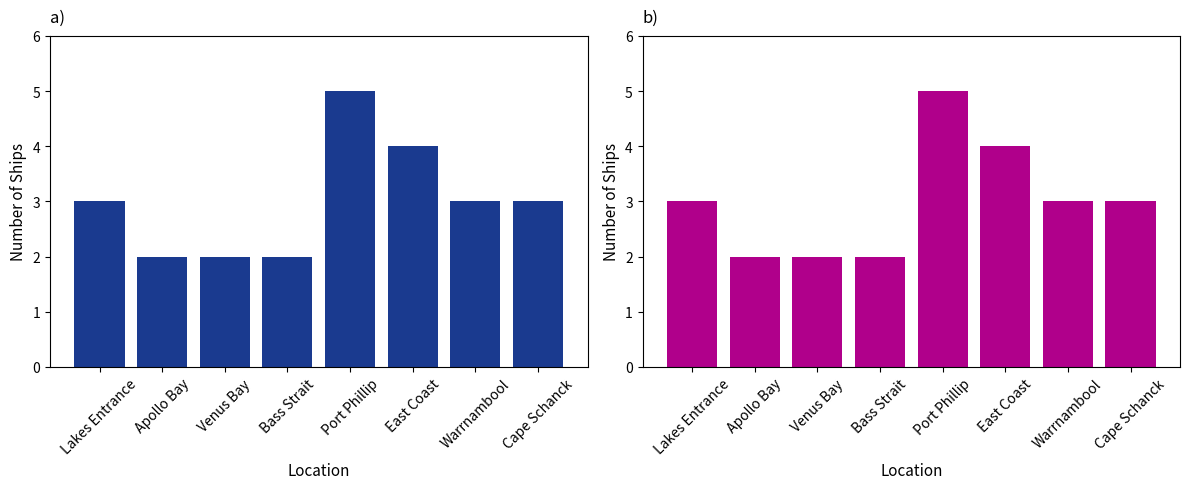

What is the change in value from Bass Strait to Cape Schanck?

+1